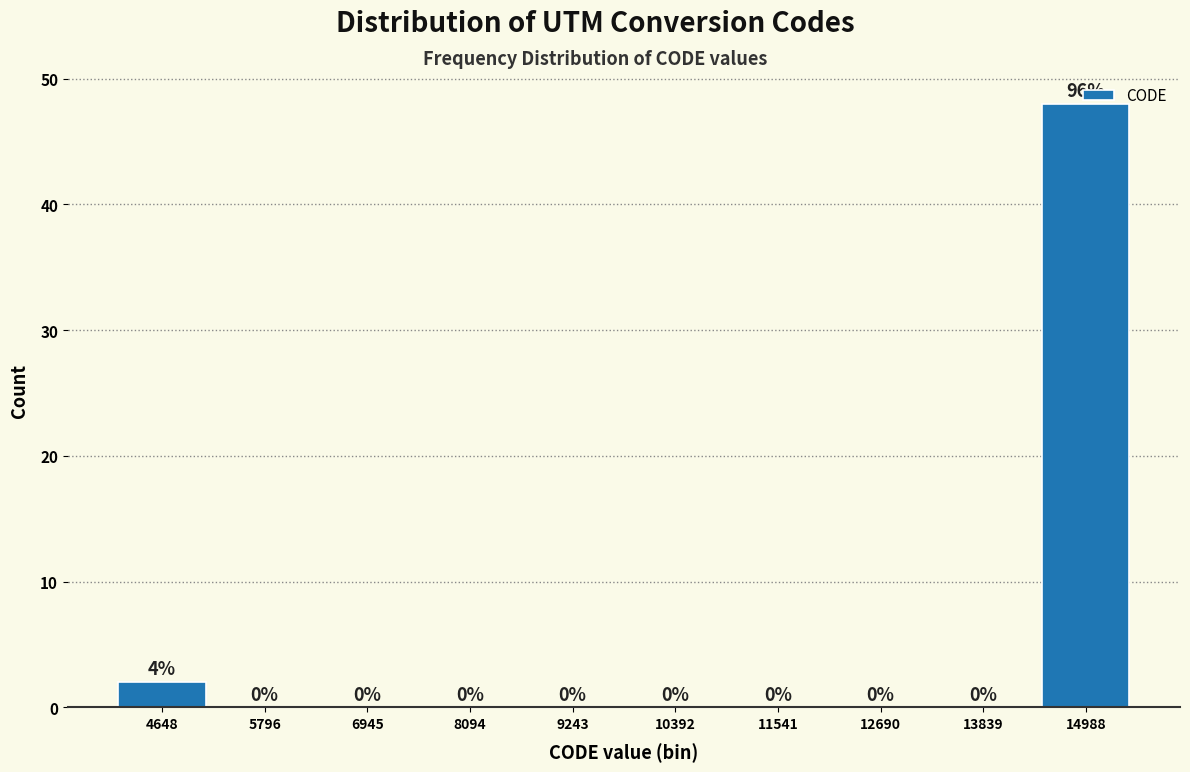

Where is the data nearest to the value 24?

4648